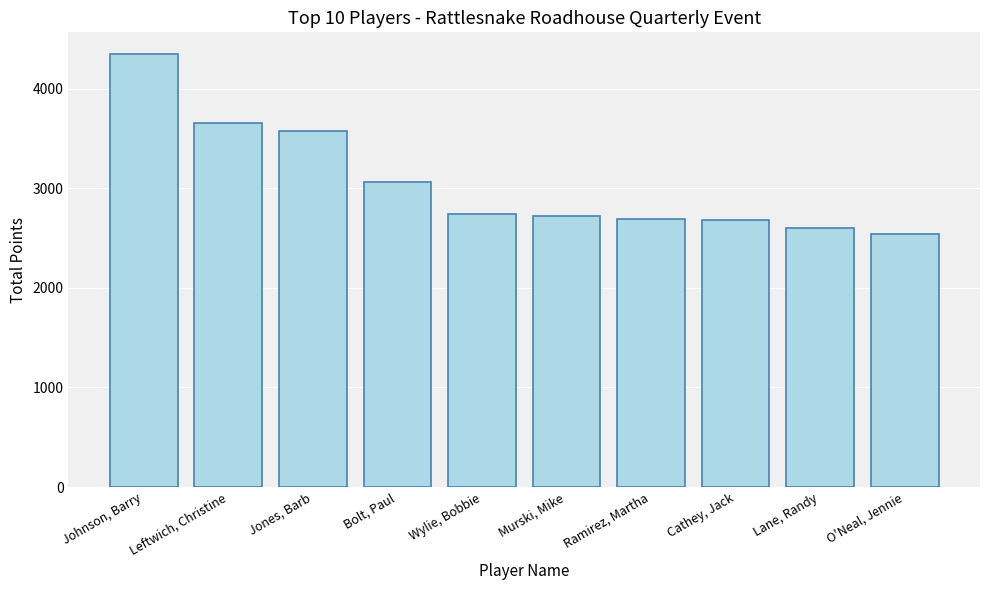

What is the sum of all values?

30640